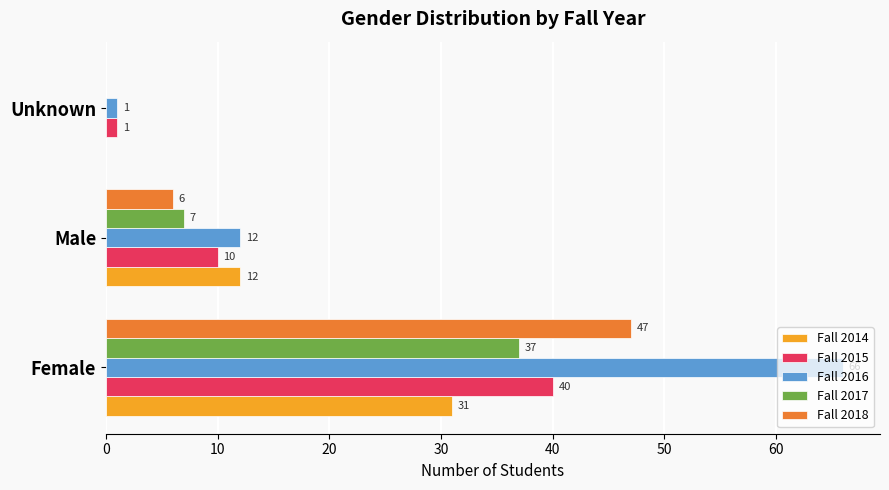

What is the average value of the Fall 2014 series?

14